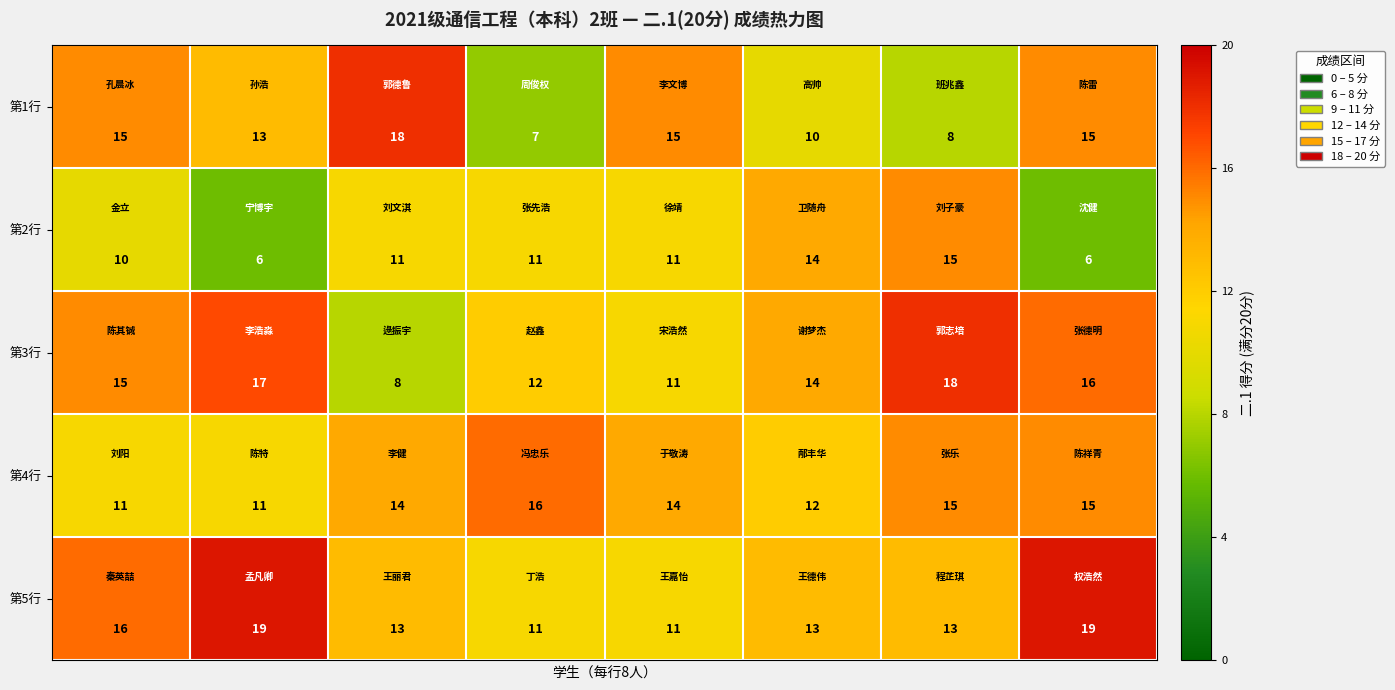

Count the number of categories in the chart.

8